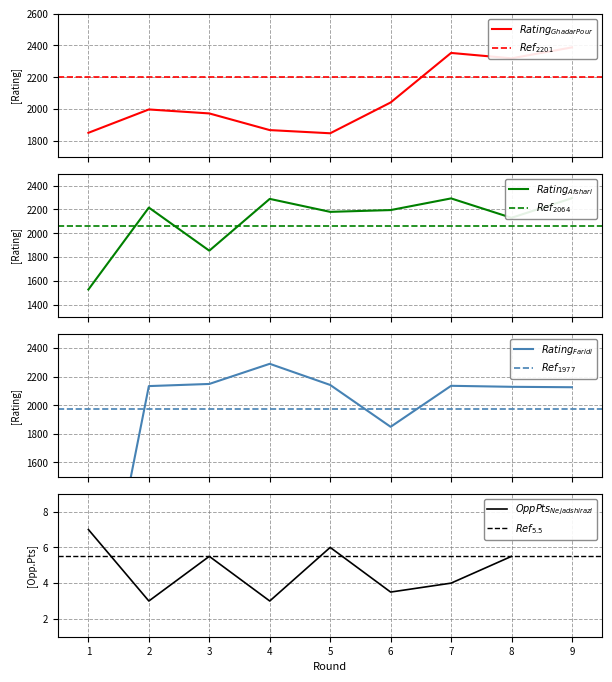

Reading left to right, transcribe all the data shown in this chart.

1=1850	2=1997	3=1972	4=1867	5=1847	6=2041	7=2353	8=2319	9=2388